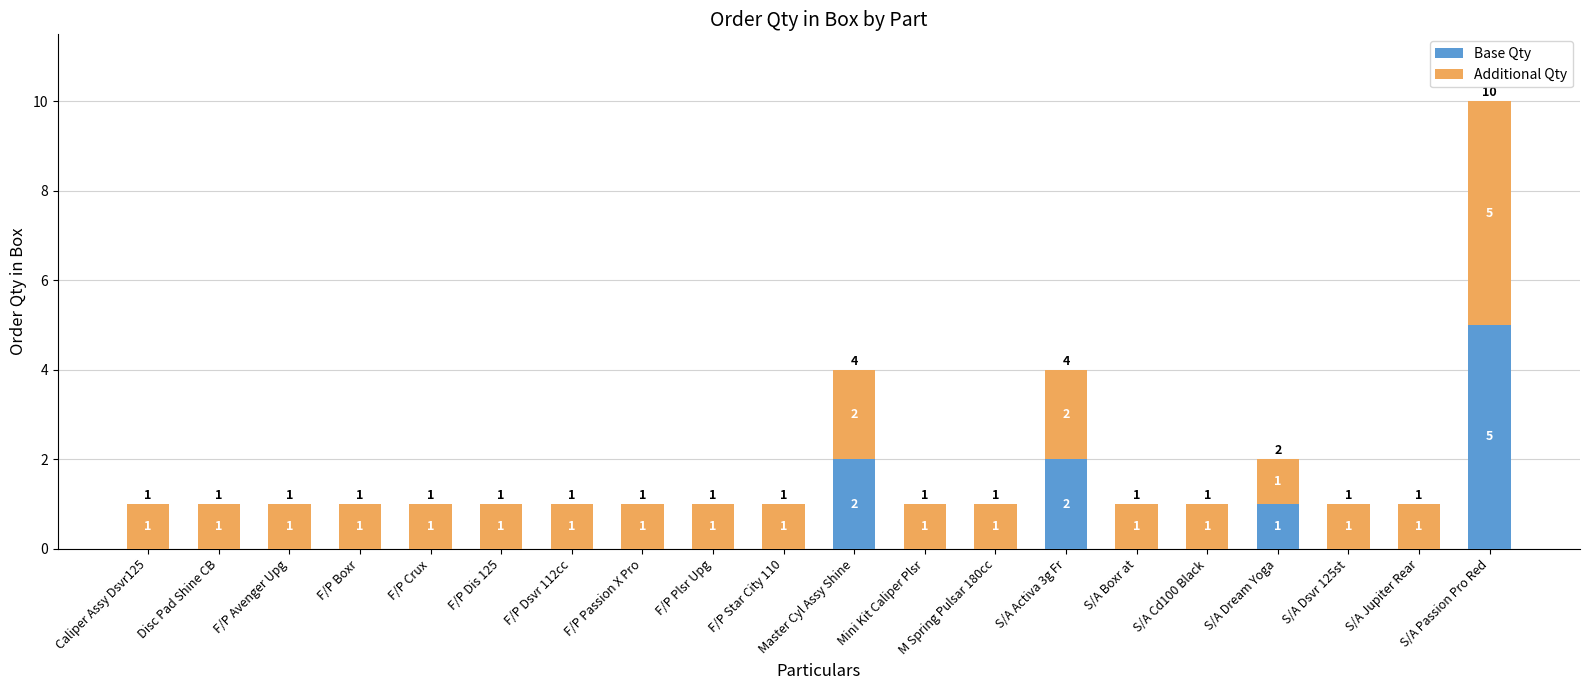

Is it true that Base Qty equals 0 at M Spring Pulsar 180cc?

True